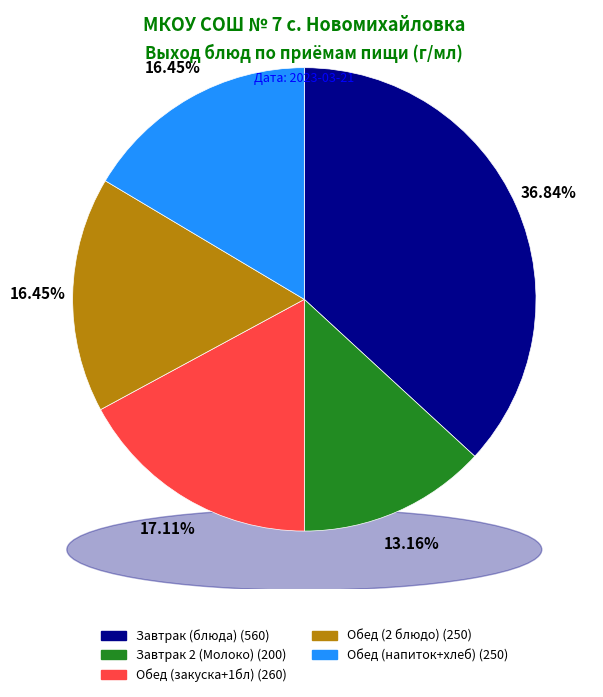

The Огурец slice represents 16% of the pie. True or false?

False